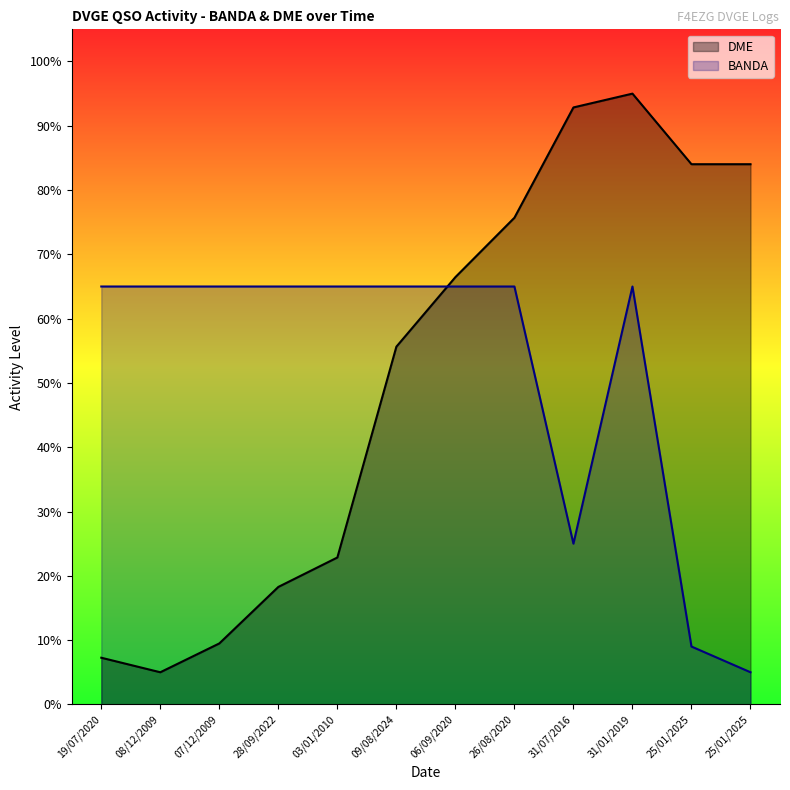

What is the approximate value of DME at 07/12/2009?

9.5